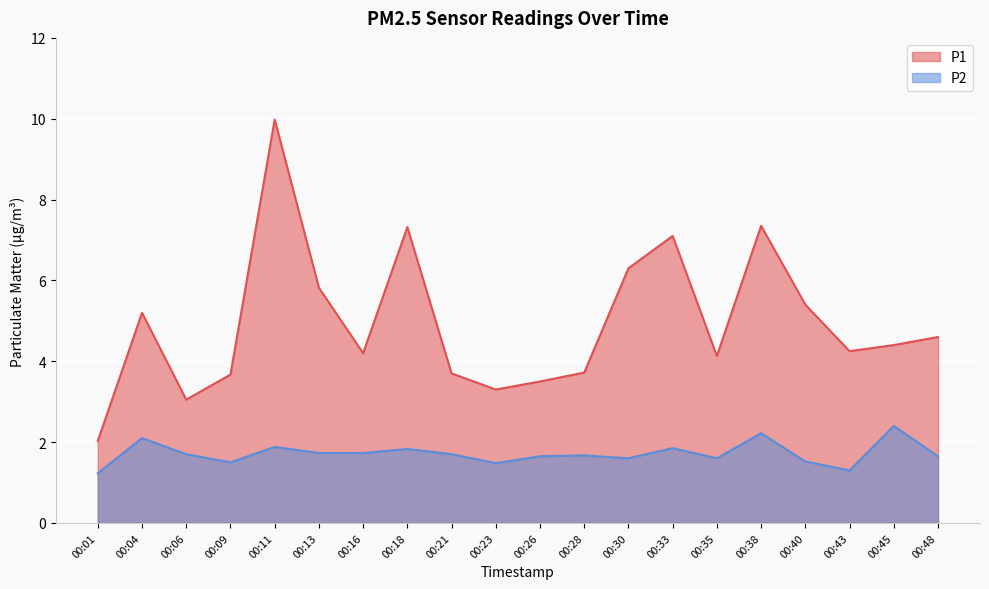

What is the value of the P2 point at the 18th from the left?

1.3